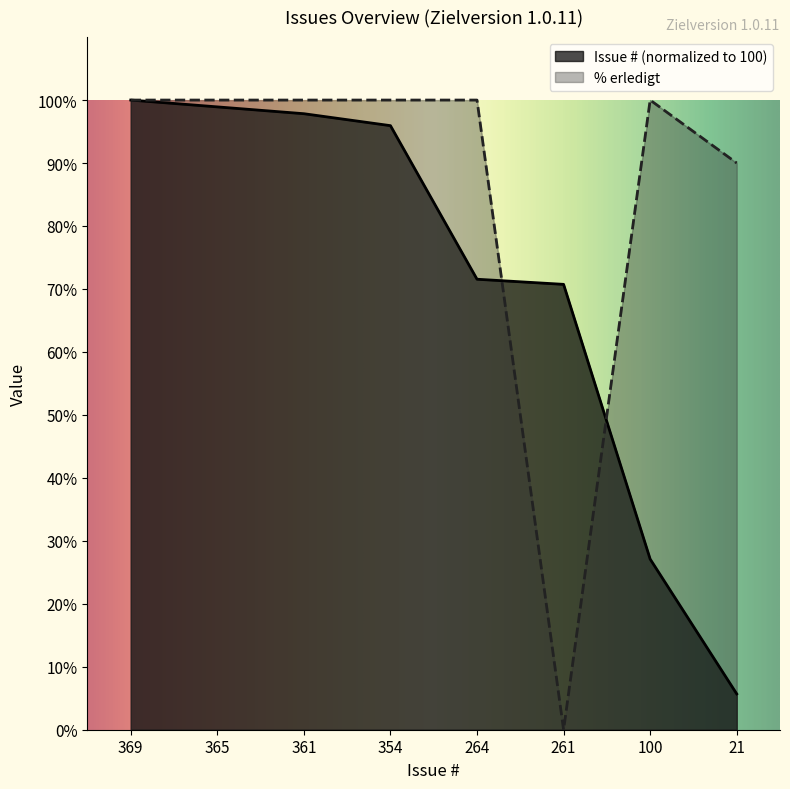

What is the total value across all series at 361?

197.8